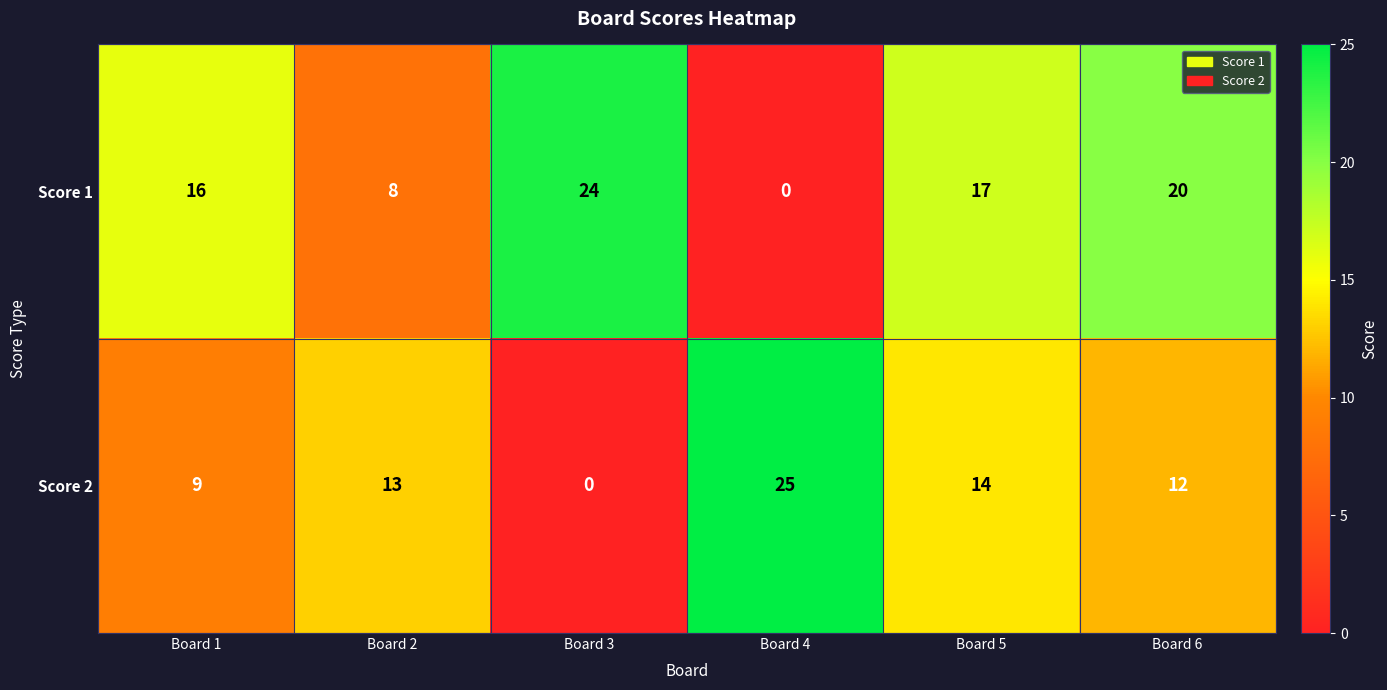

What is the total value across all series at Board 2?

21